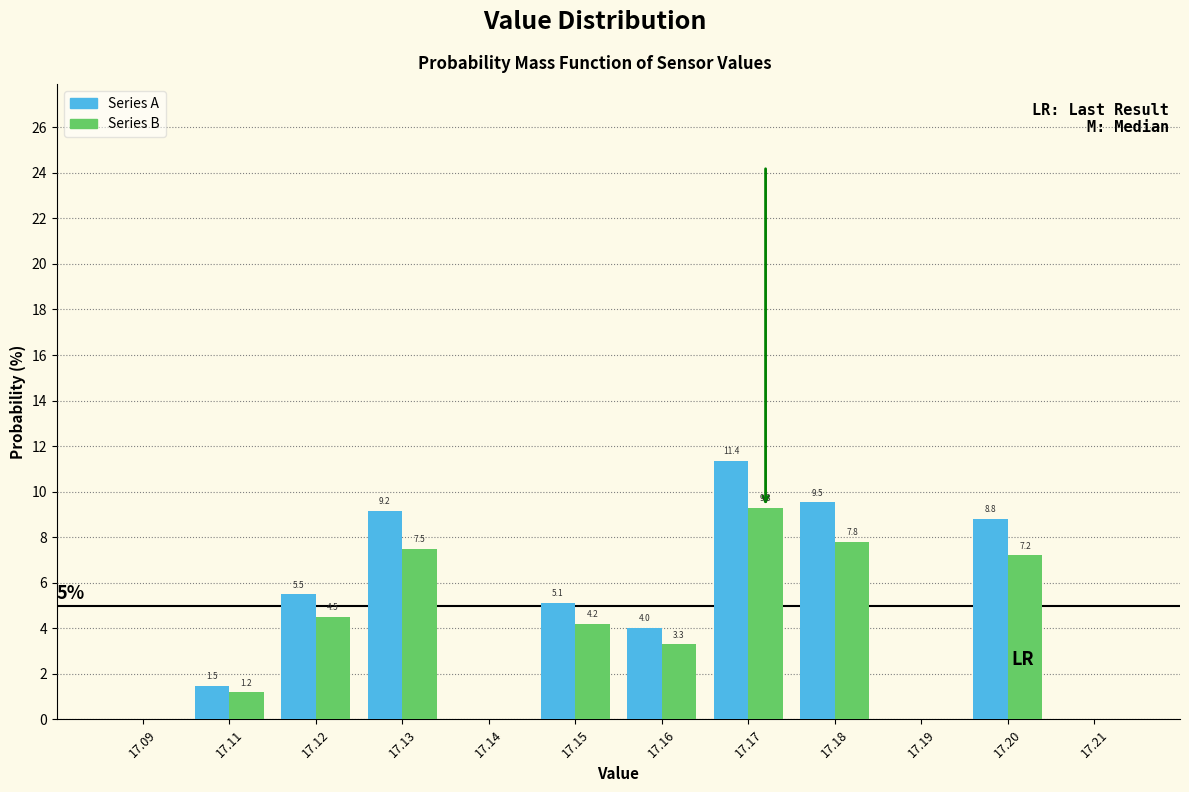

Reading left to right, extract all data points from this chart.

Series A: 17.09=0.0	17.11=1.5	17.12=5.5	17.13=9.2	17.14=0.0	17.15=5.1	17.16=4.0	17.17=11.4	17.18=9.5	17.19=0.0	17.20=8.8	17.21=0.0
Series B: 17.09=0.0	17.11=1.2	17.12=4.5	17.13=7.5	17.14=0.0	17.15=4.2	17.16=3.3	17.17=9.3	17.18=7.8	17.19=0.0	17.20=7.2	17.21=0.0